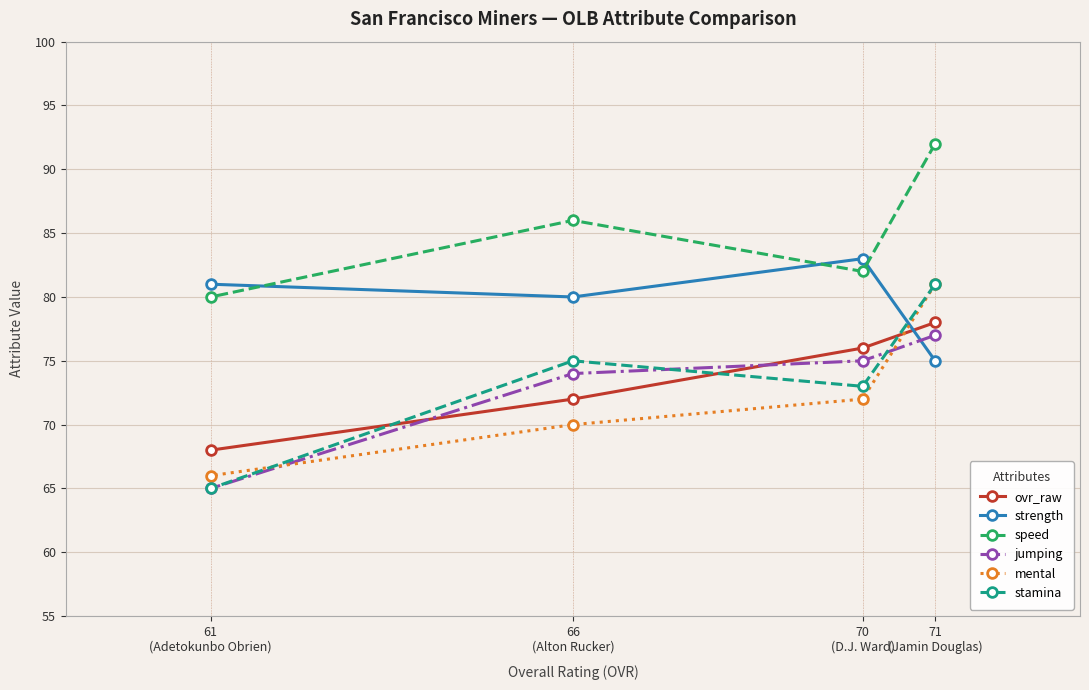

What position from the left is 70
(D.J. Ward)?

3